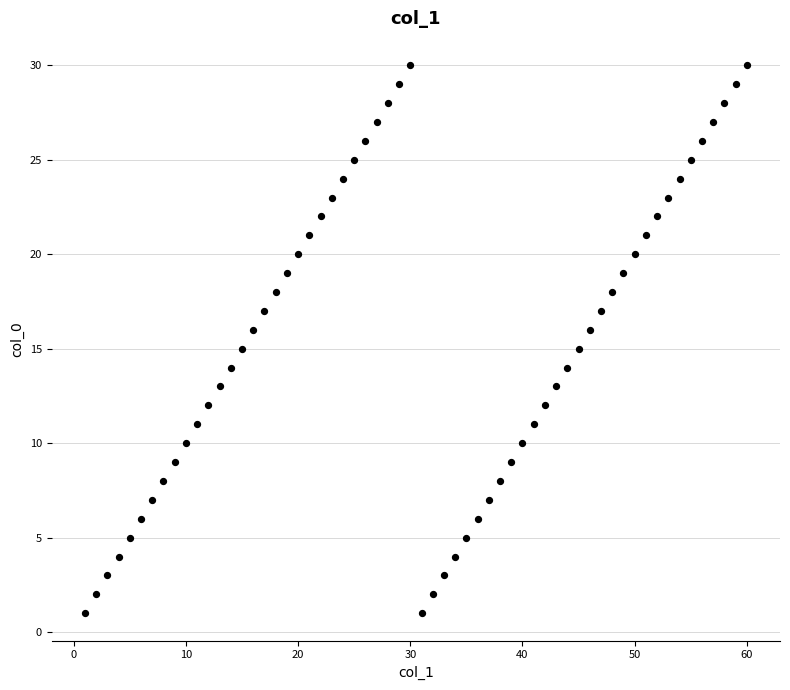

What is the range of Y values (max minus min)?

29